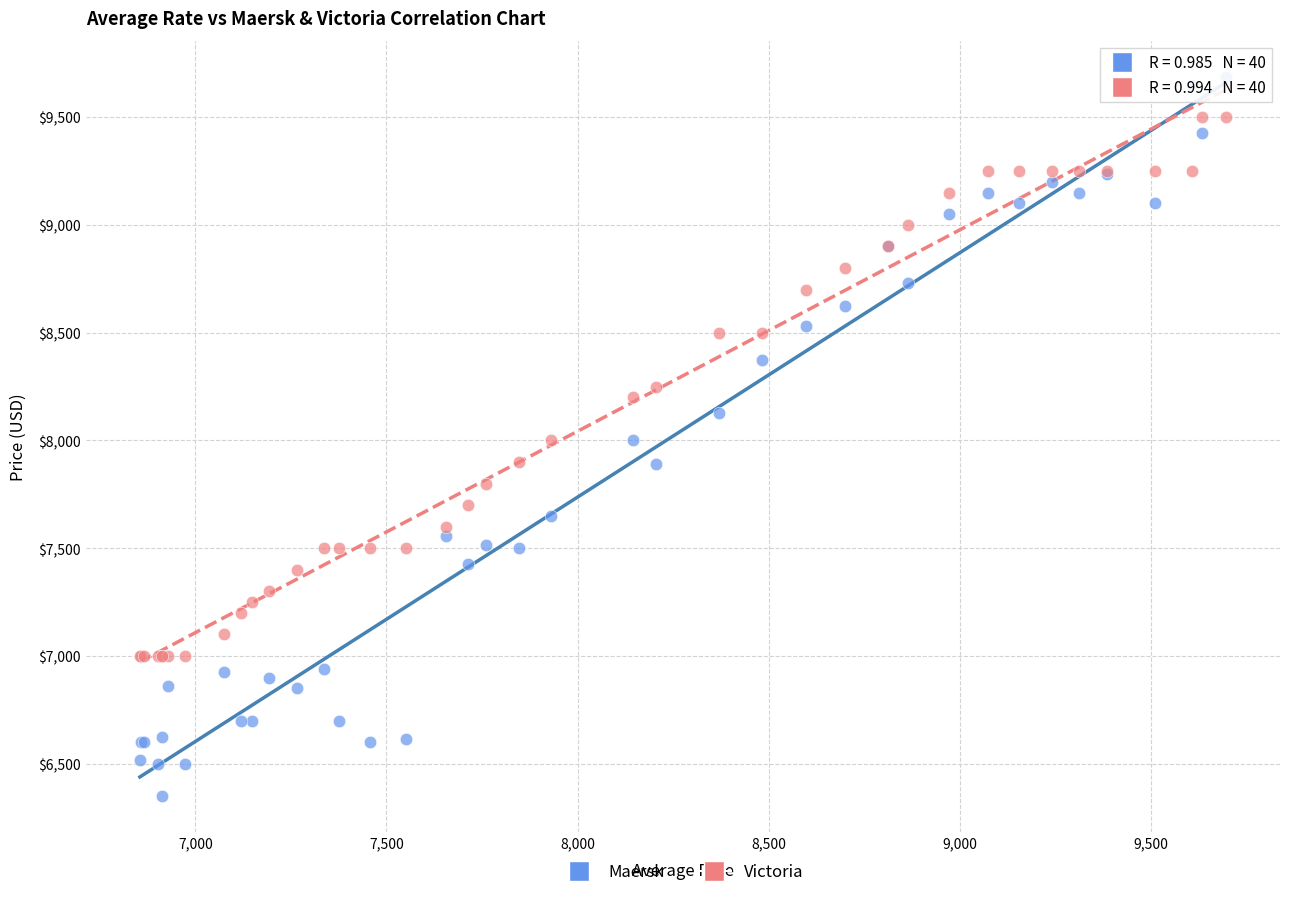

Which series reaches the minimum Y coordinate?

Maersk